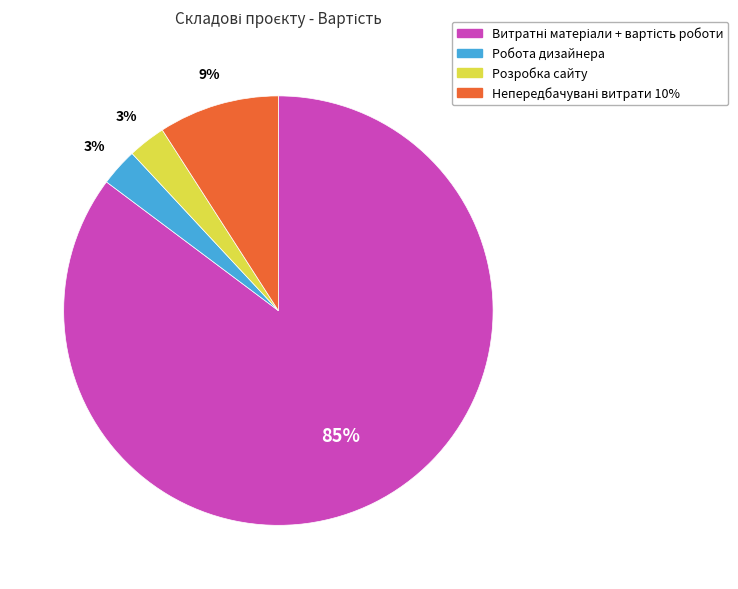

To the nearest percent, what portion does Робота дизайнера represent?

3%